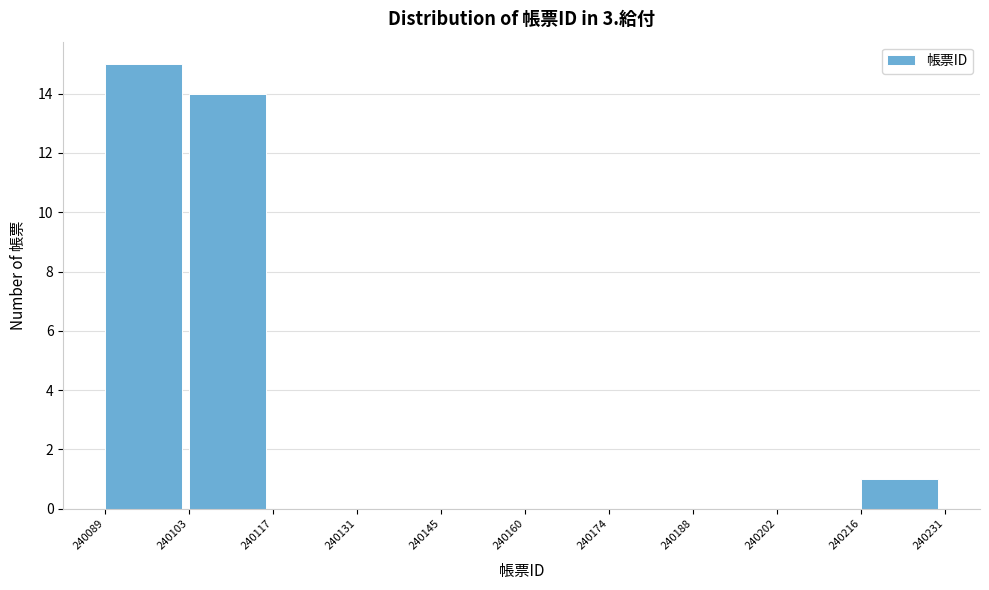

Reading left to right, transcribe this chart: for each bar, give the range it covers on the x-axis and its height. The values are not printed on the chart, so give them approximately, as read against the axis.

240089 to 240103: 15
240103 to 240117: 14
240117 to 240131: 0
240131 to 240145: 0
240145 to 240160: 0
240160 to 240174: 0
240174 to 240188: 0
240188 to 240202: 0
240202 to 240216: 0
240216 to 240231: 1